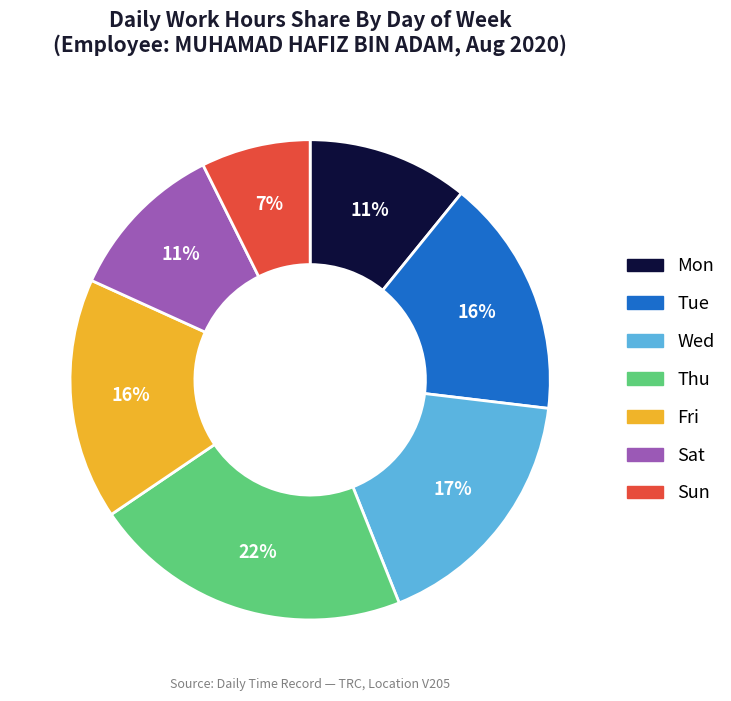

Is there a majority slice in this chart?

No